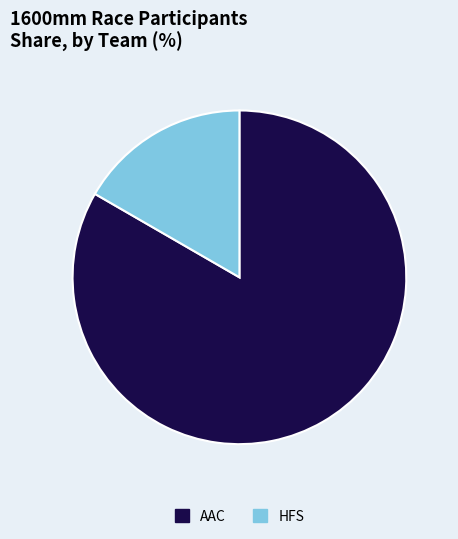

How many slices are in this pie chart?

2